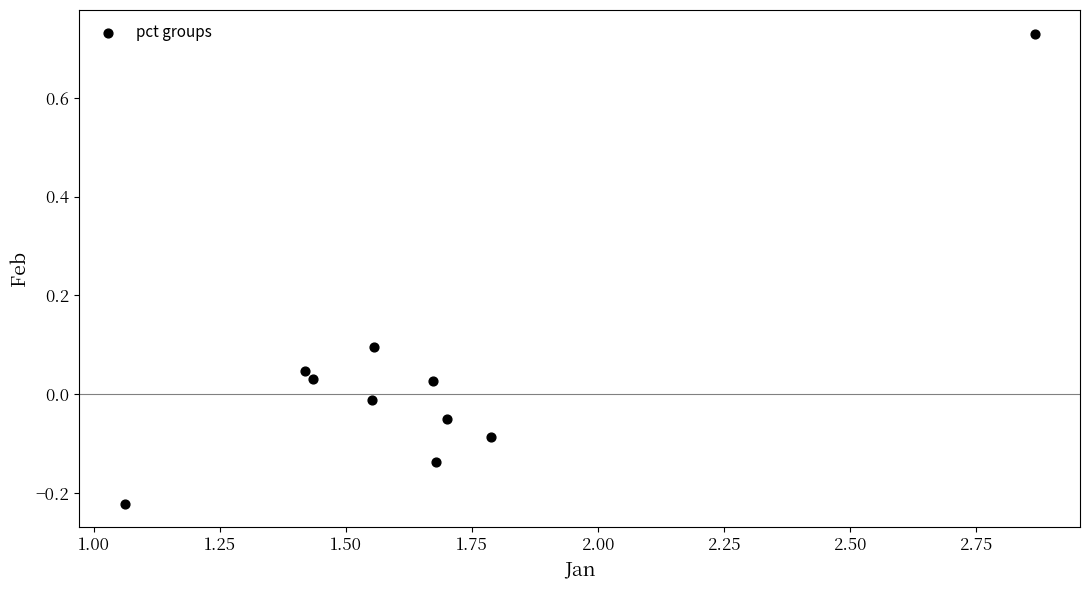

What is the average X value?

1.7